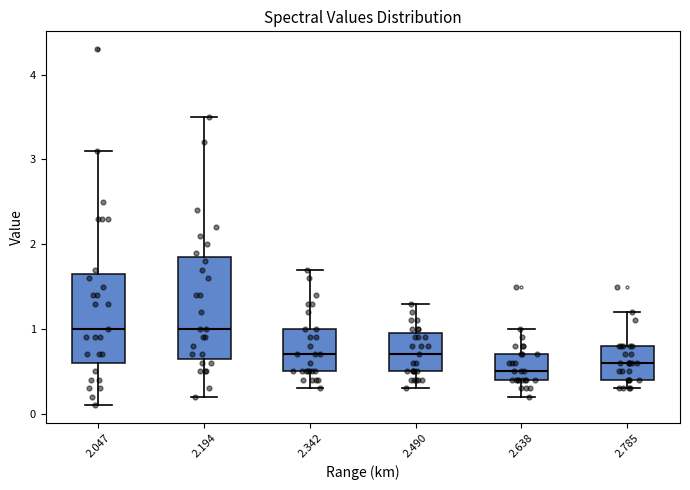

Comparing the boxes themselves (not the whiskers), which one is the tallest?

2.194